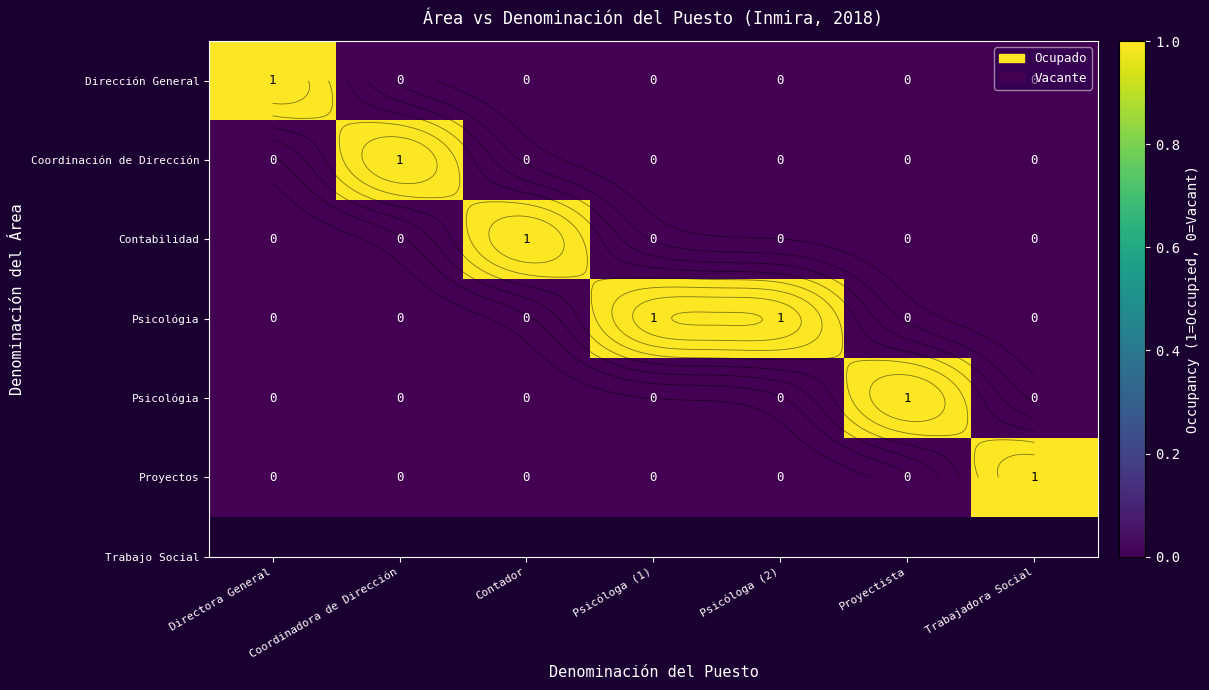

How many data points does each series have?

7